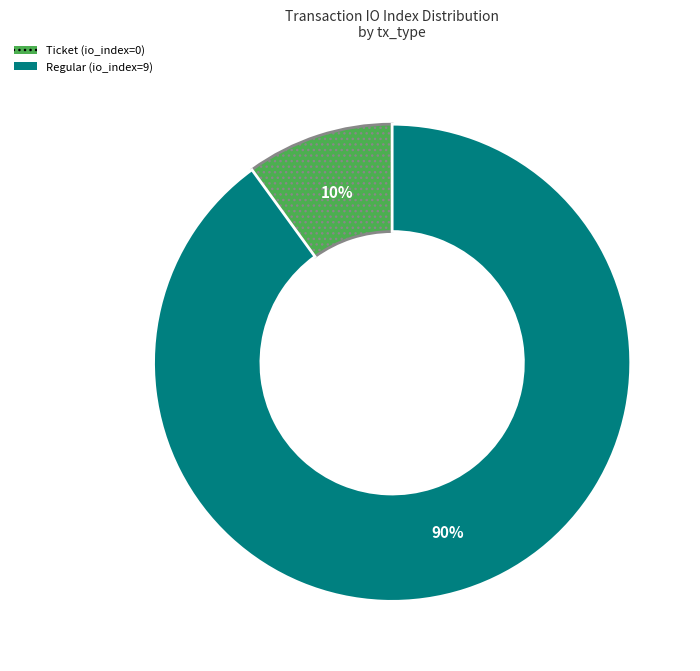

To the nearest percent, what is the average slice percentage?

50%